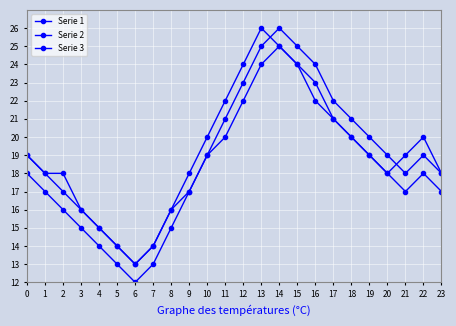

How many lines are shown in the chart?

3